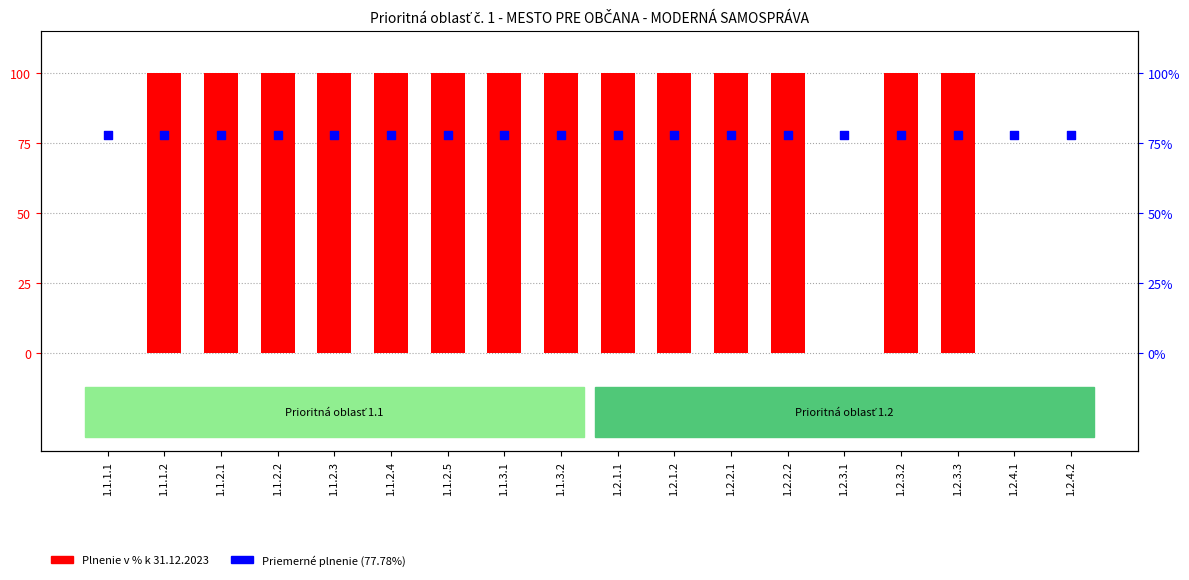

What is the total value across all series at 1.1.2.4?

177.8